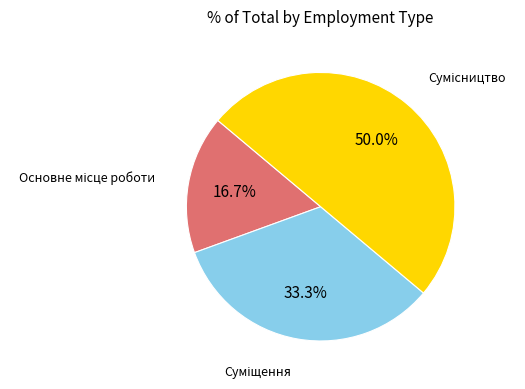

Which category has the smallest portion of the pie?

Основне місце роботи